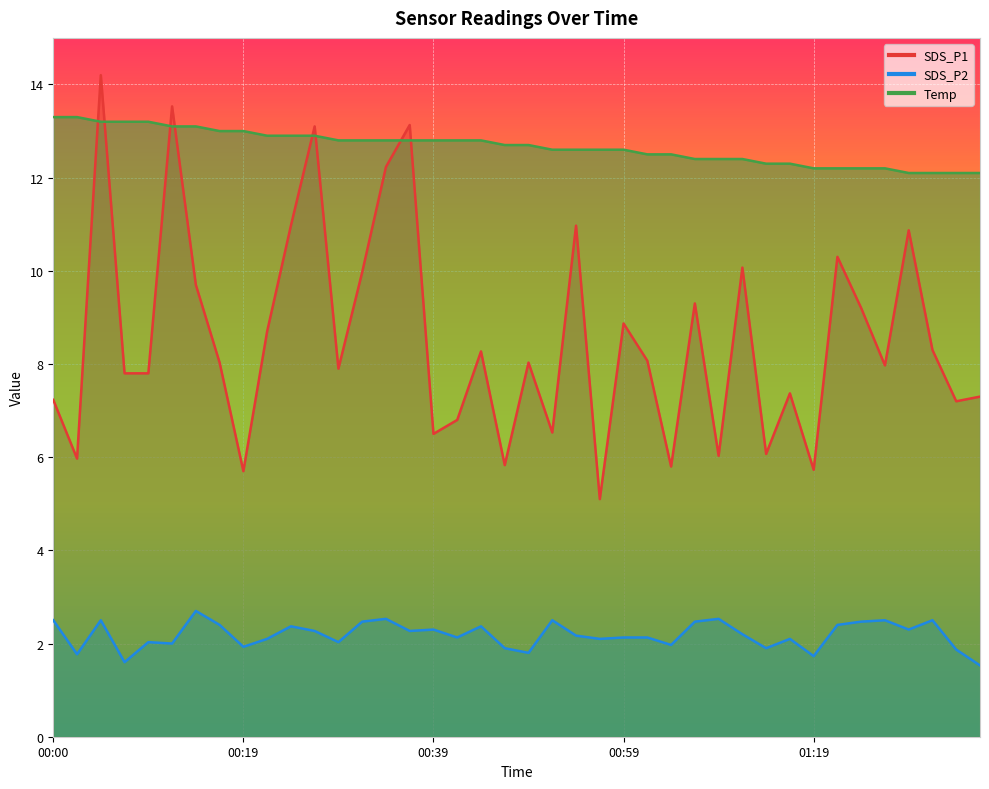

In SDS_P2, how many points are higher than both neighbors (excluding endpoints)?

12